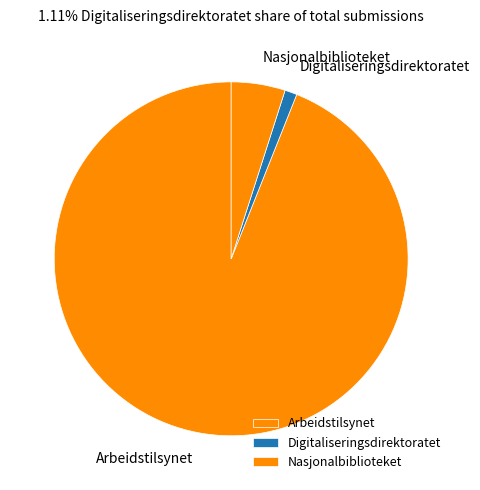

How many segments does this pie chart have?

3